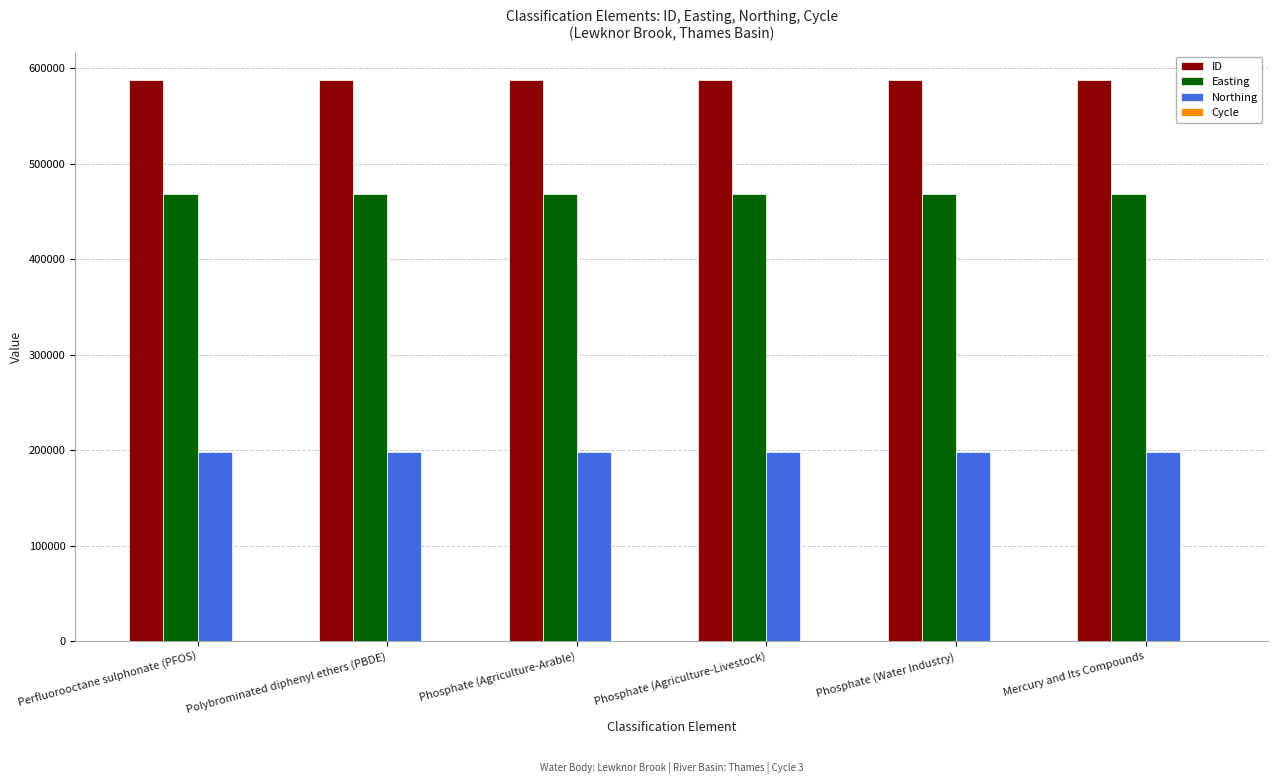

True or false: Northing has a value of 197642 at Phosphate (Agriculture-Livestock).

True